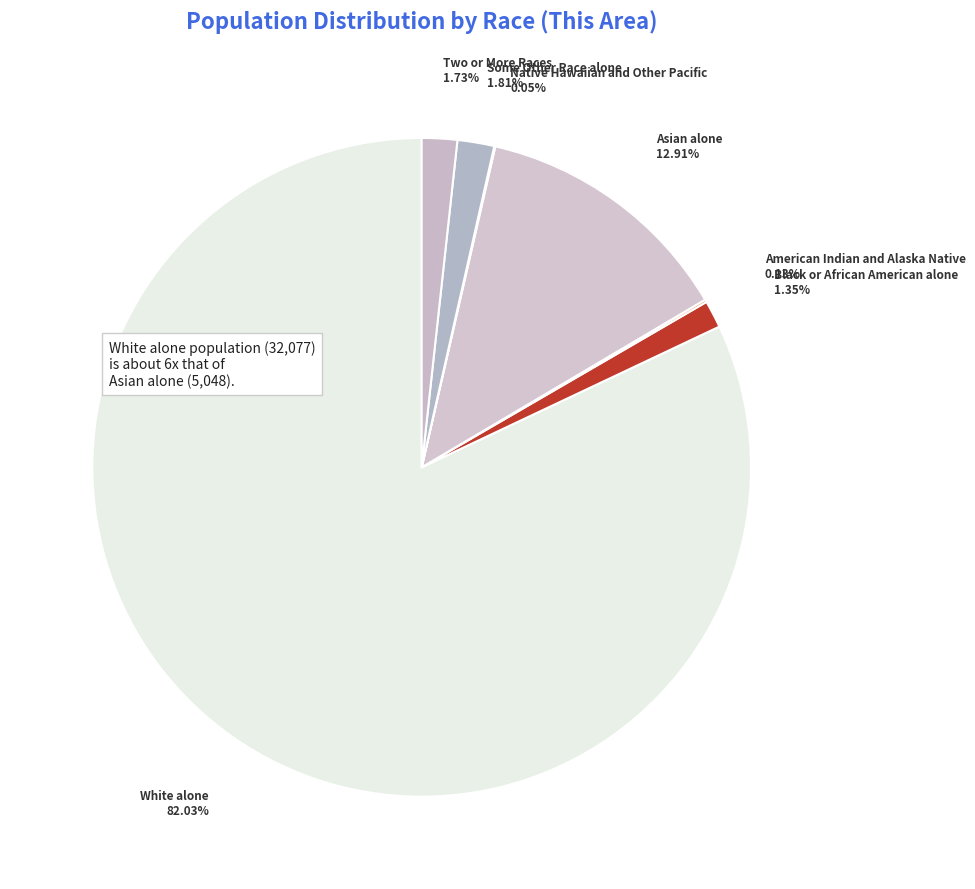

Which slice is the largest?

White alone